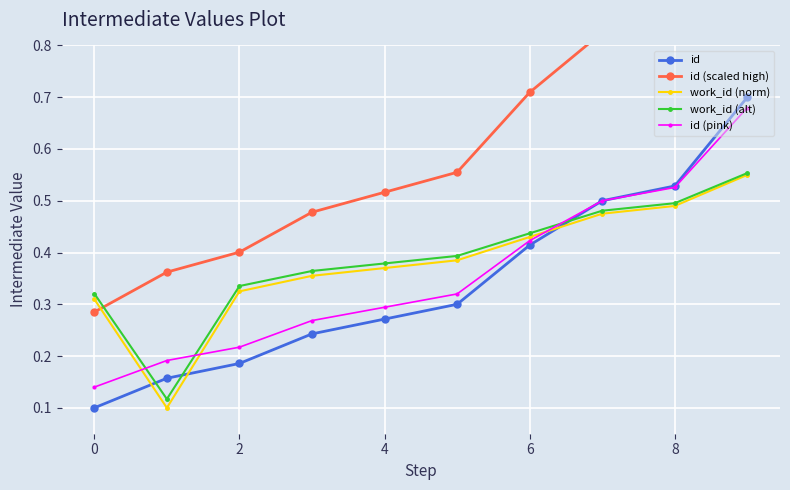

True or false: id (pink) has a value of 0.3 at 4.

True